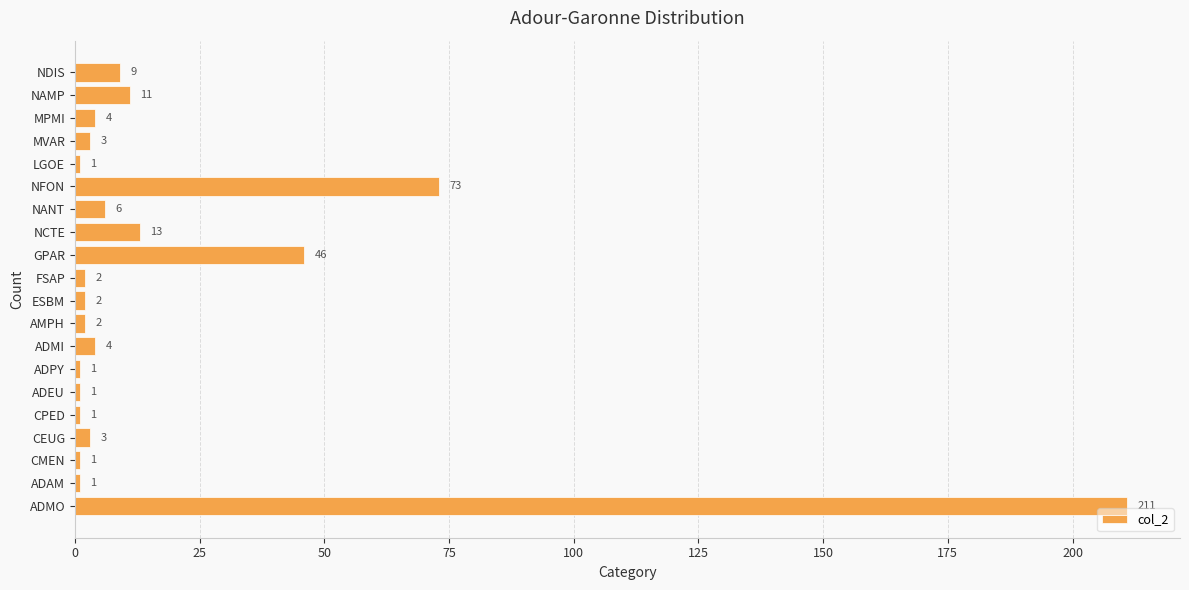

At which label is the value closest to 106?

NFON